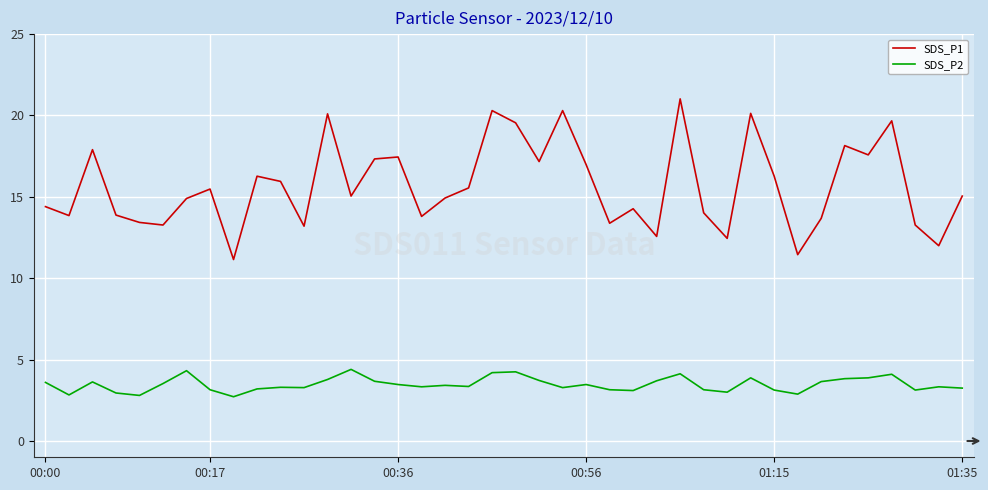

What is the difference between the maximum and minimum values in the SDS_P2 series?

1.7